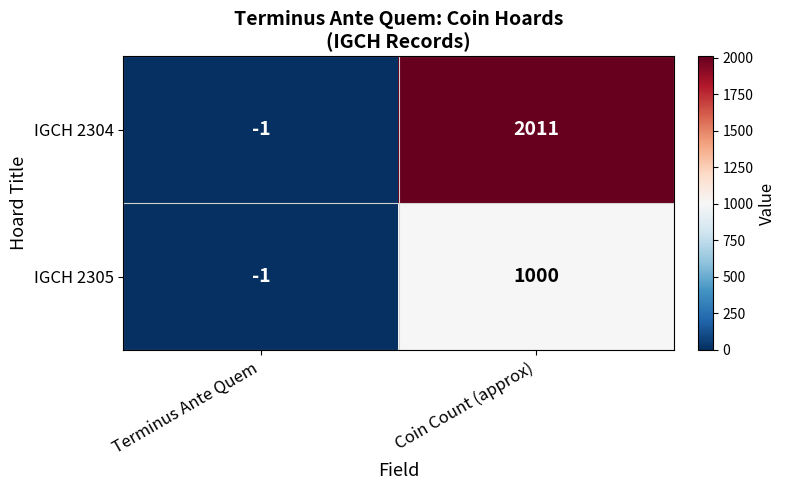

What is the difference between the IGCH 2305 values at Coin Count (approx) and Terminus Ante Quem?

1001